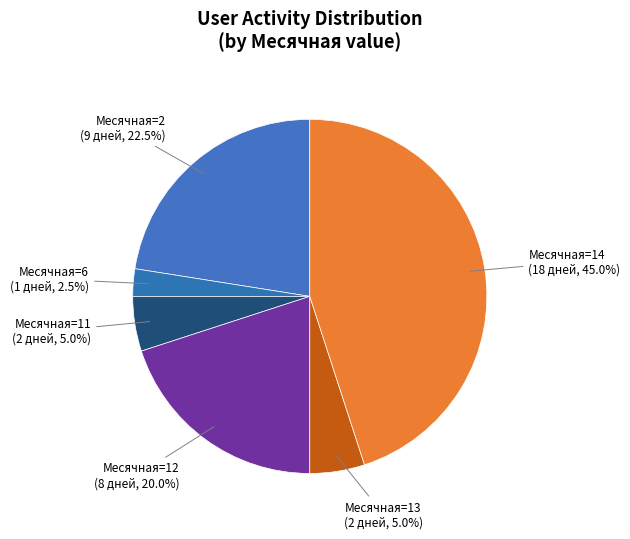

Count the number of slices in the pie.

6